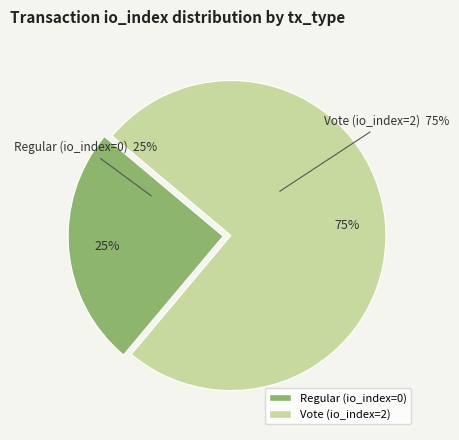

Is there a majority slice in this chart?

Yes